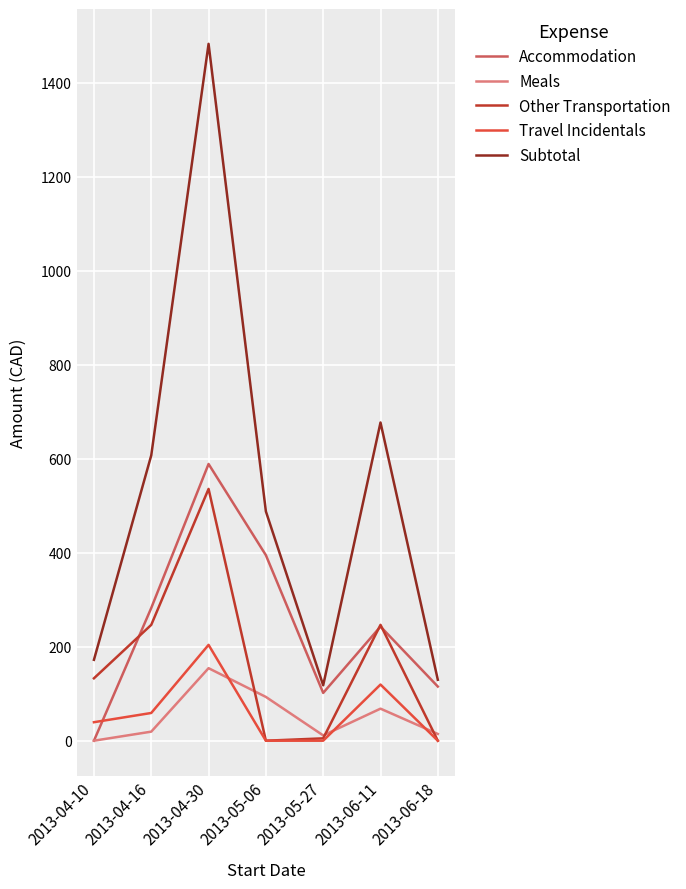

Is the value of Subtotal at 2013-04-30 greater than the value of Accommodation at 2013-05-27?

Yes